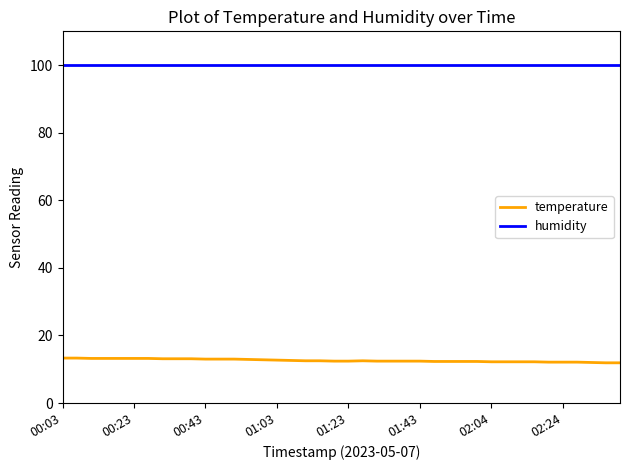

List the series in order of their peak value, highest first.

humidity, temperature